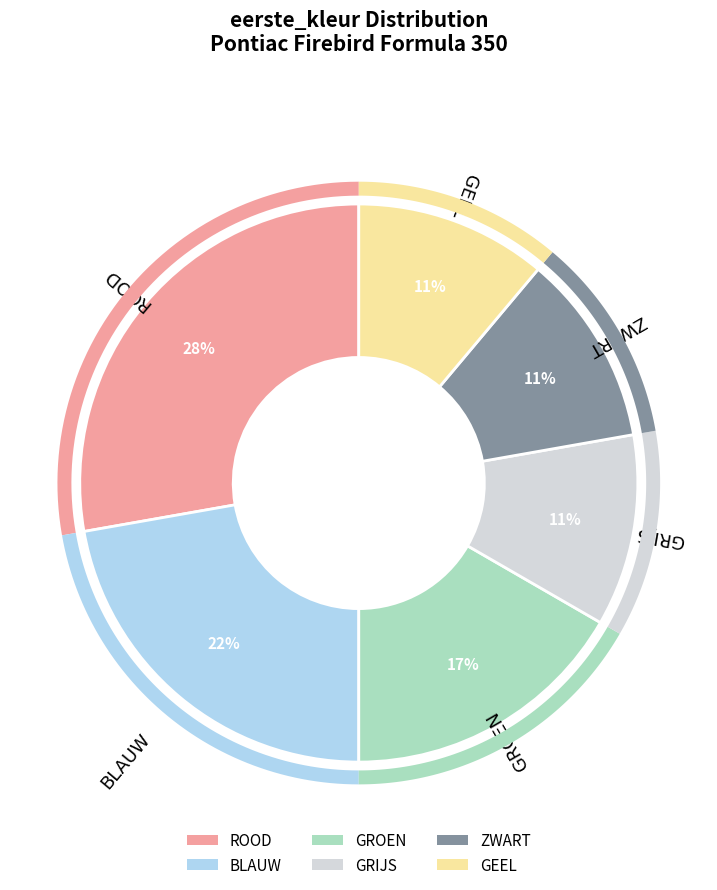

Combined, do ZWART and GEEL account for over 50%?

No